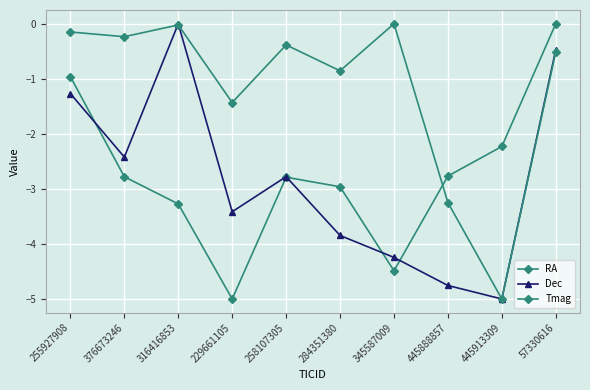

Count the number of categories in the chart.

10